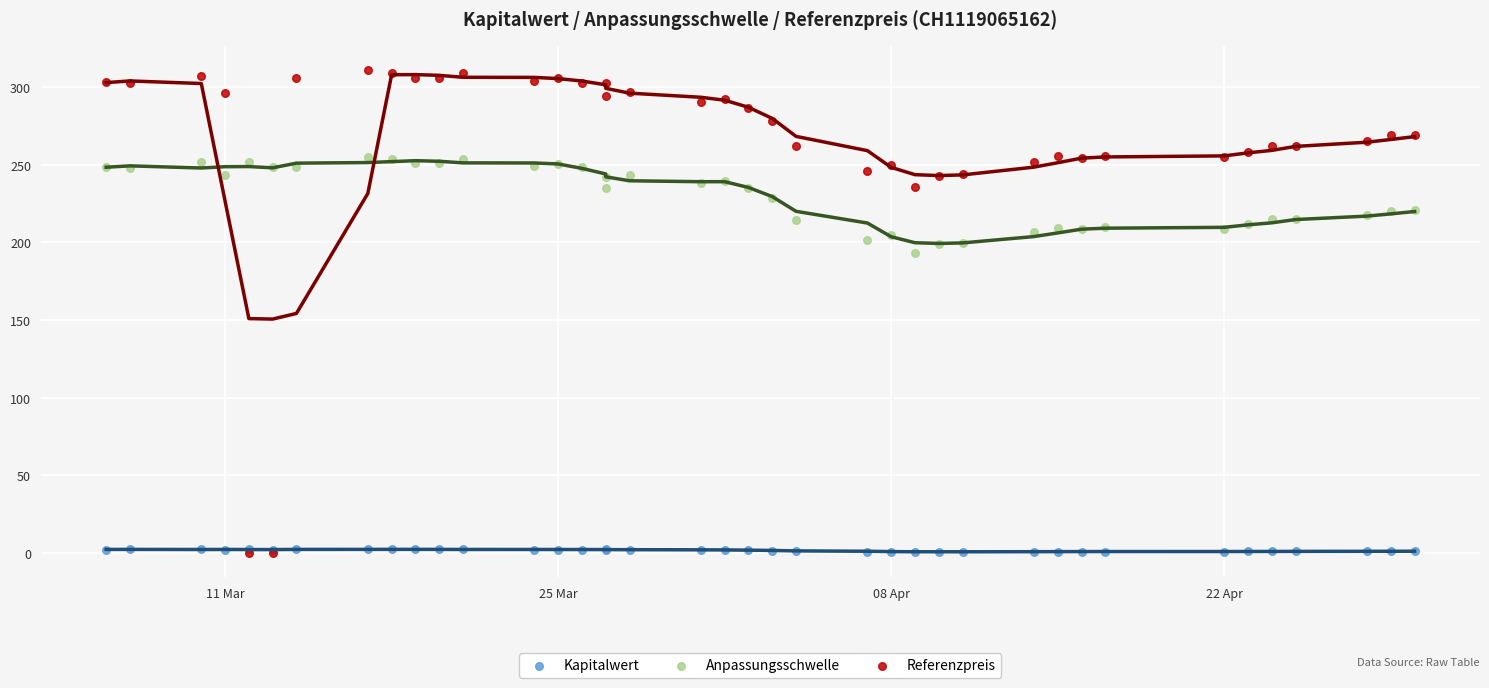

Which series has the largest Y range (max minus min)?

Referenzpreis